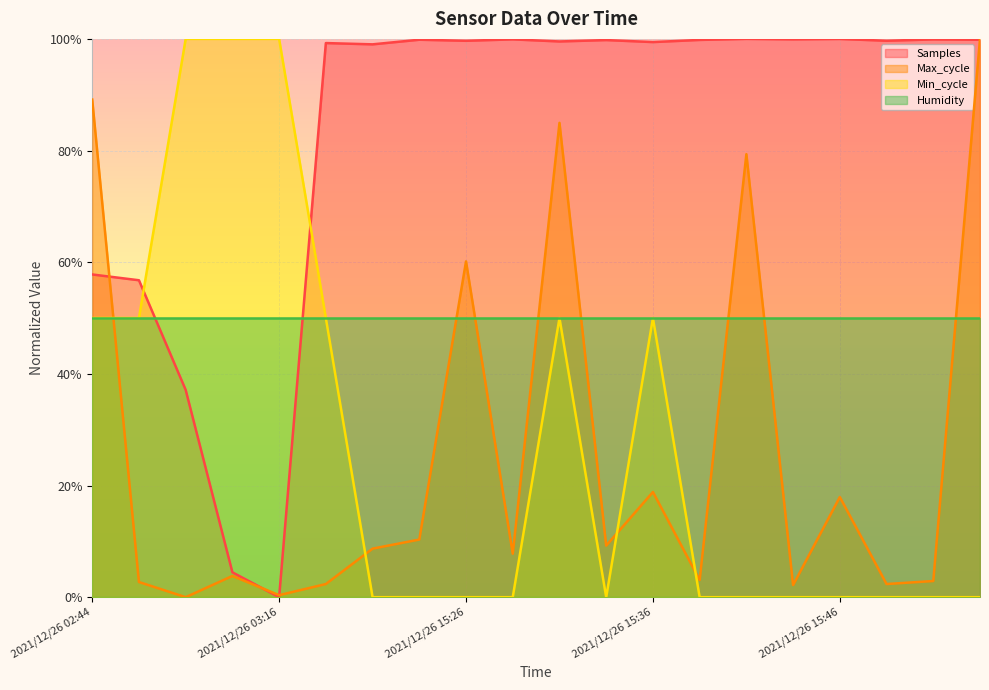

Which series has the widest spread of values?

Samples